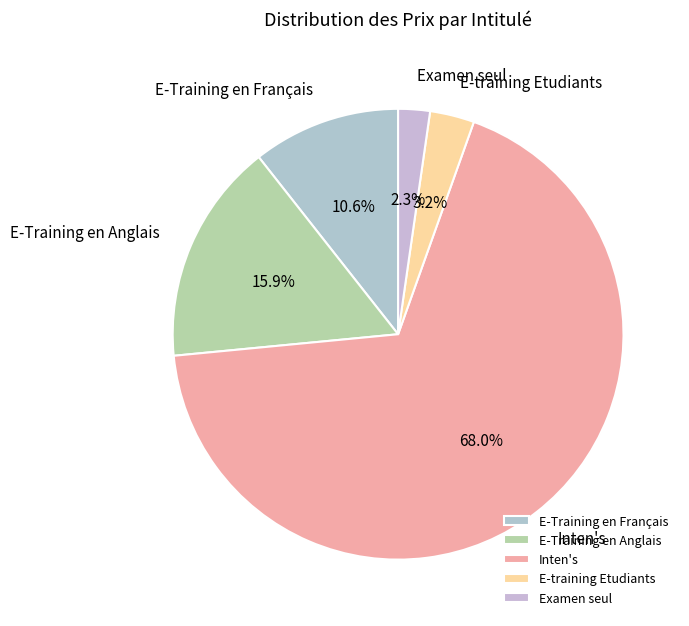

How much of the chart is everything except E-Training en Anglais?

84.1%